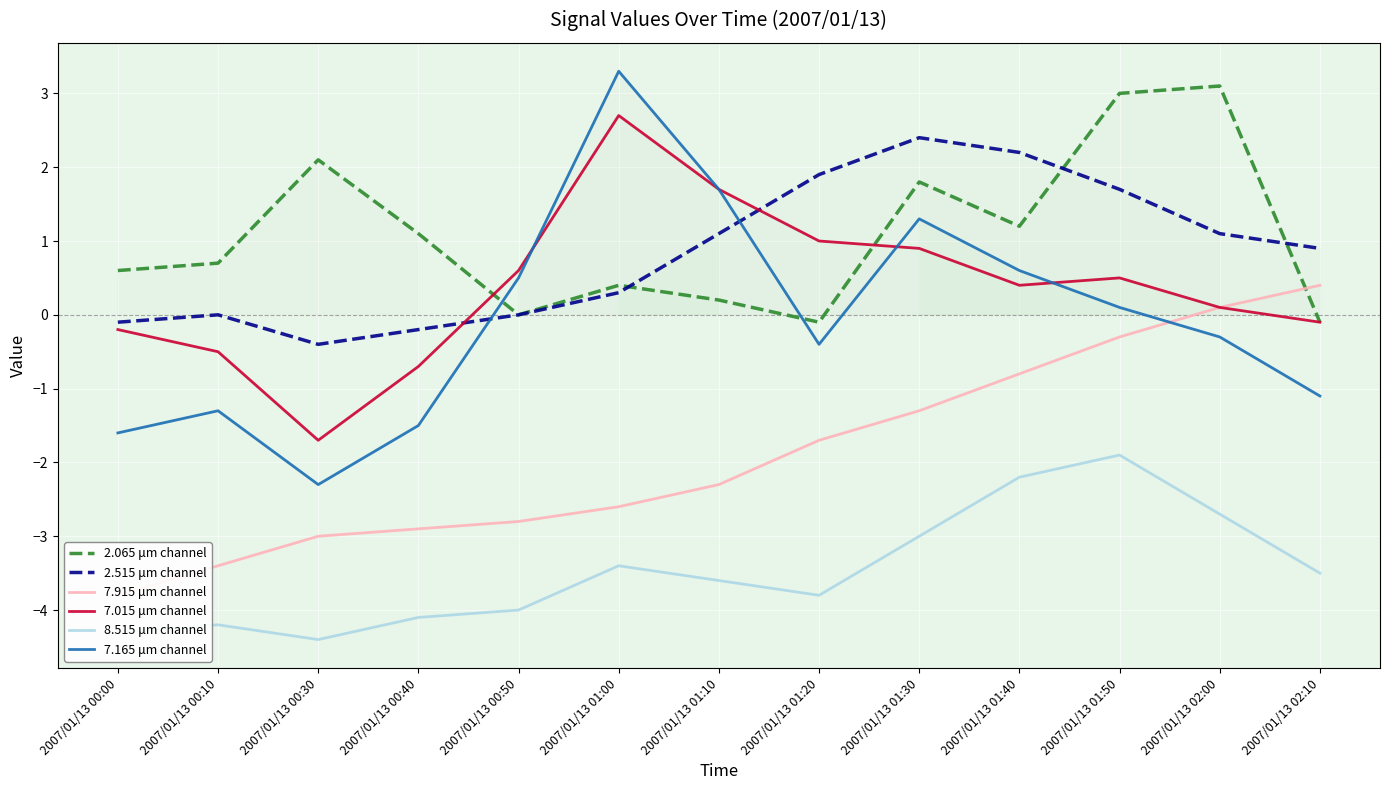

At 2007/01/13 02:10, list the series in order from largest to smallest.

2.515 μm channel, 7.915 μm channel, 2.065 μm channel, 7.015 μm channel, 7.165 μm channel, 8.515 μm channel